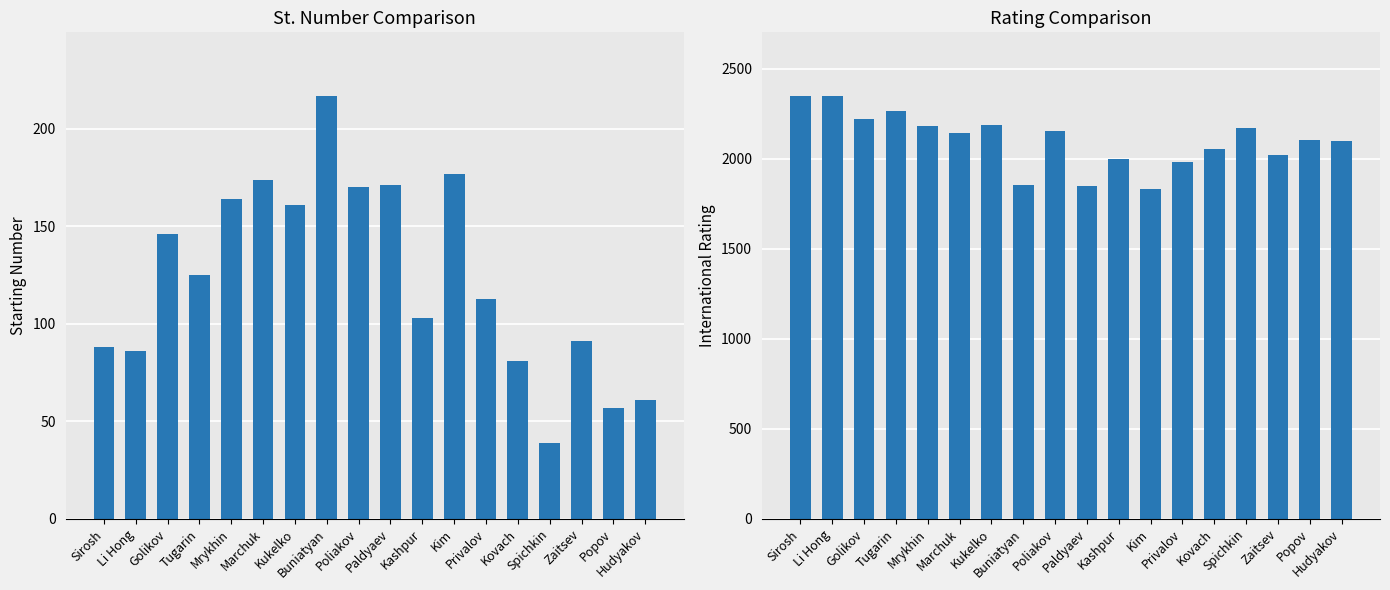

The St.No (col_1) series shows 88 at Sirosh. True or false?

True